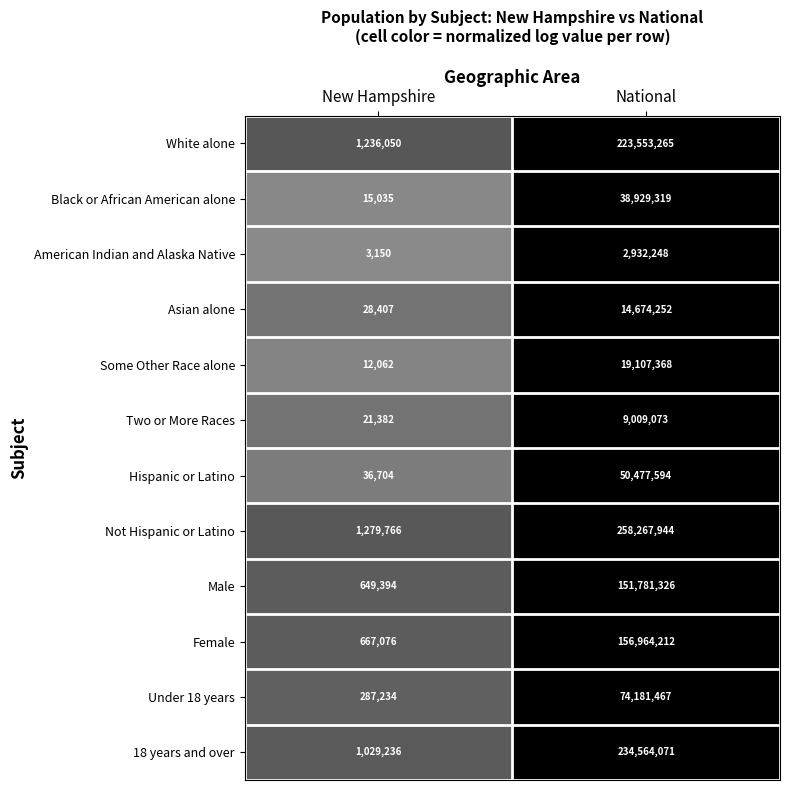

The Two or More Races series shows 21382 at New Hampshire. True or false?

True